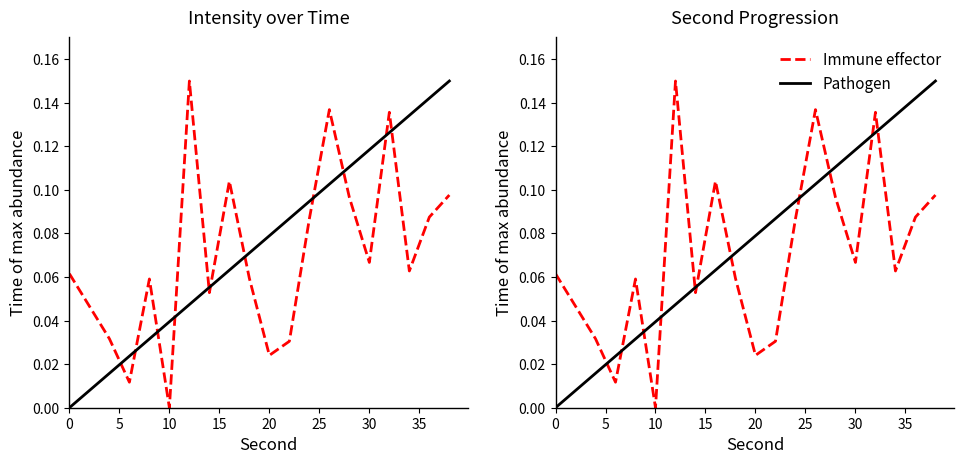

True or false: Immune effector has more than 2 interior local peaks.

True